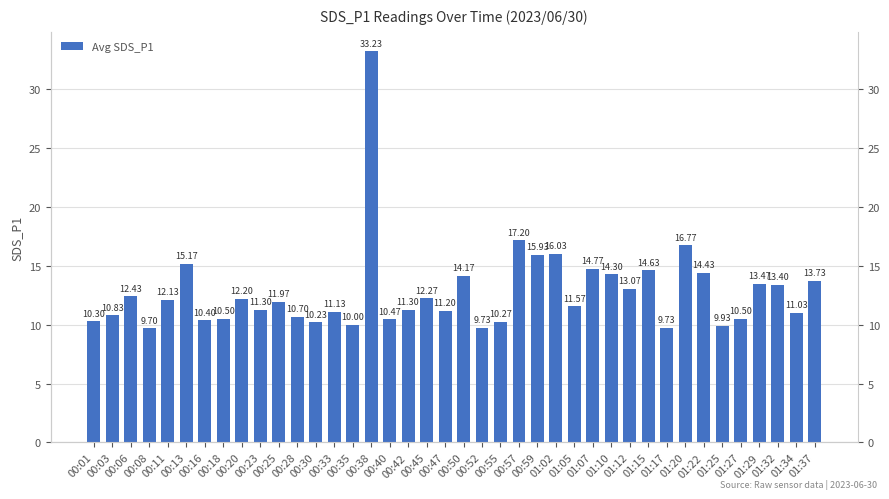

Which has a higher value, 00:55 or 00:18?

00:18